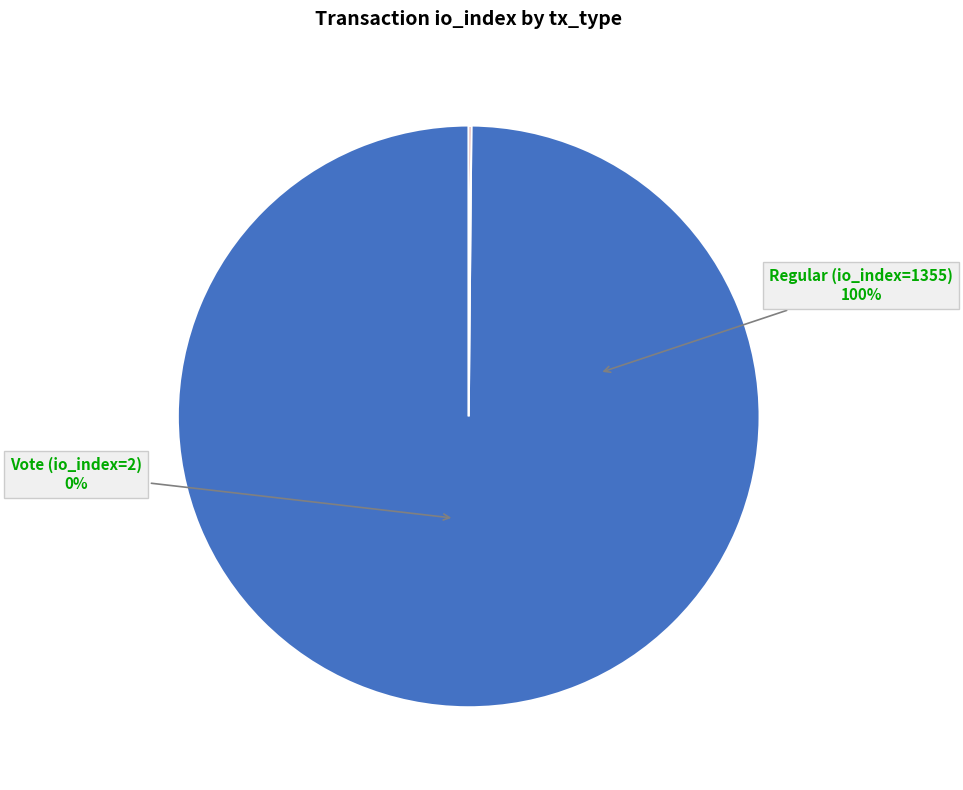

How many segments does this pie chart have?

2